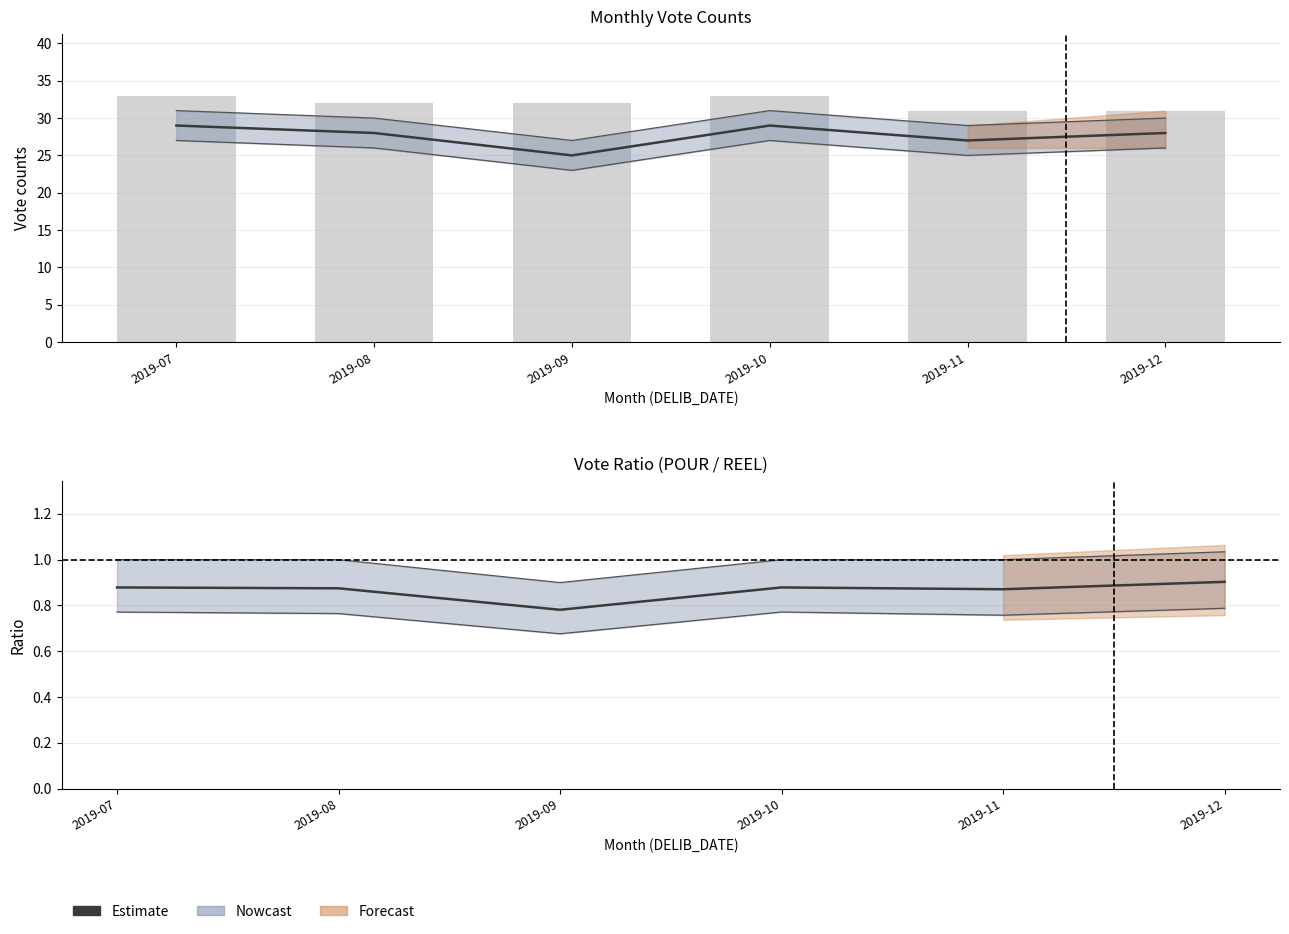

Count the VOTE_POUR values in the range 27 to 29.

5